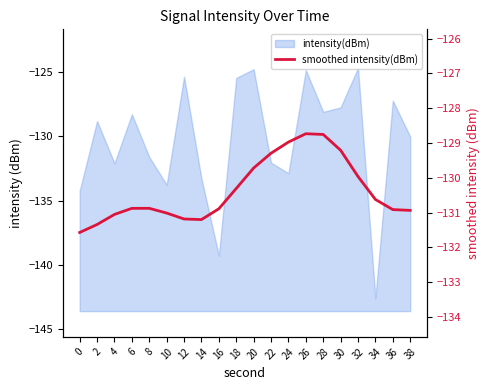

Does the chart display data point markers on the line(s)?

No